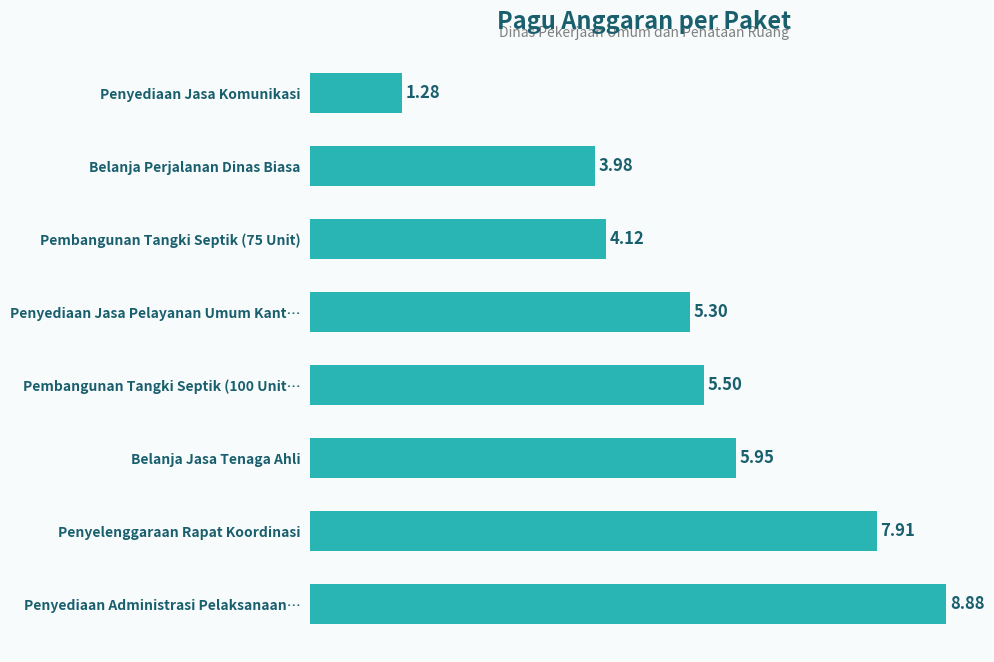

Are the bars grouped side by side (vs. stacked)?

No